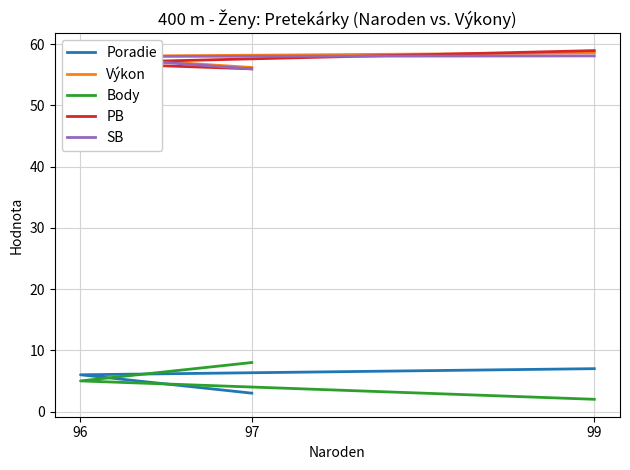

Reading right to left, what are all the values shown in this chart?

Poradie: 99=7.0	96=6.0	97=3.0
Výkon: 99=58.6	96=58.0	97=56.2
Body: 99=2.0	96=5.0	97=8.0
PB: 99=58.9	96=56.9	97=56.0
SB: 99=58.1	96=58.0	97=56.0